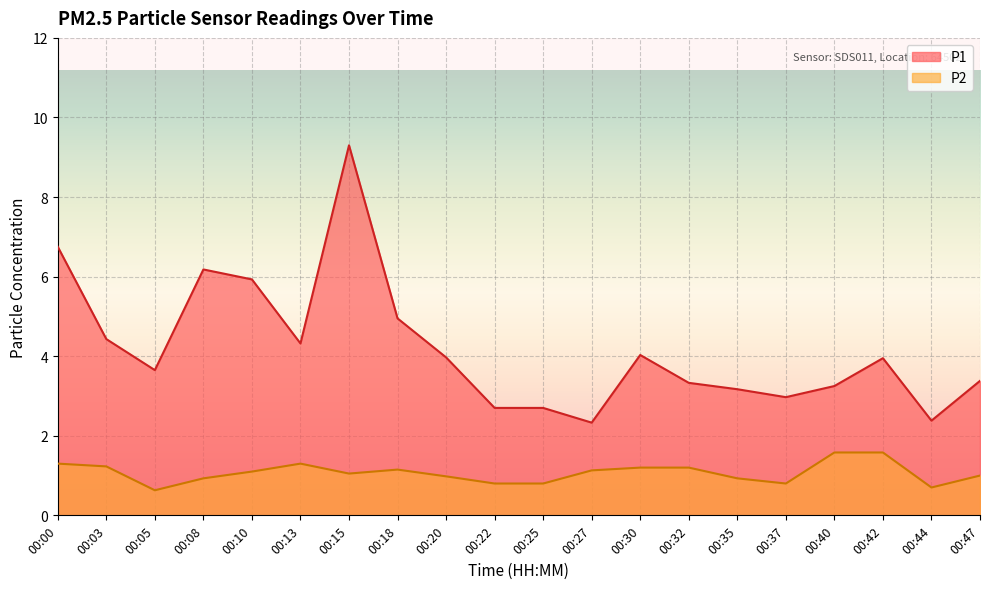

At which category does P2 reach its first local peak?

00:13